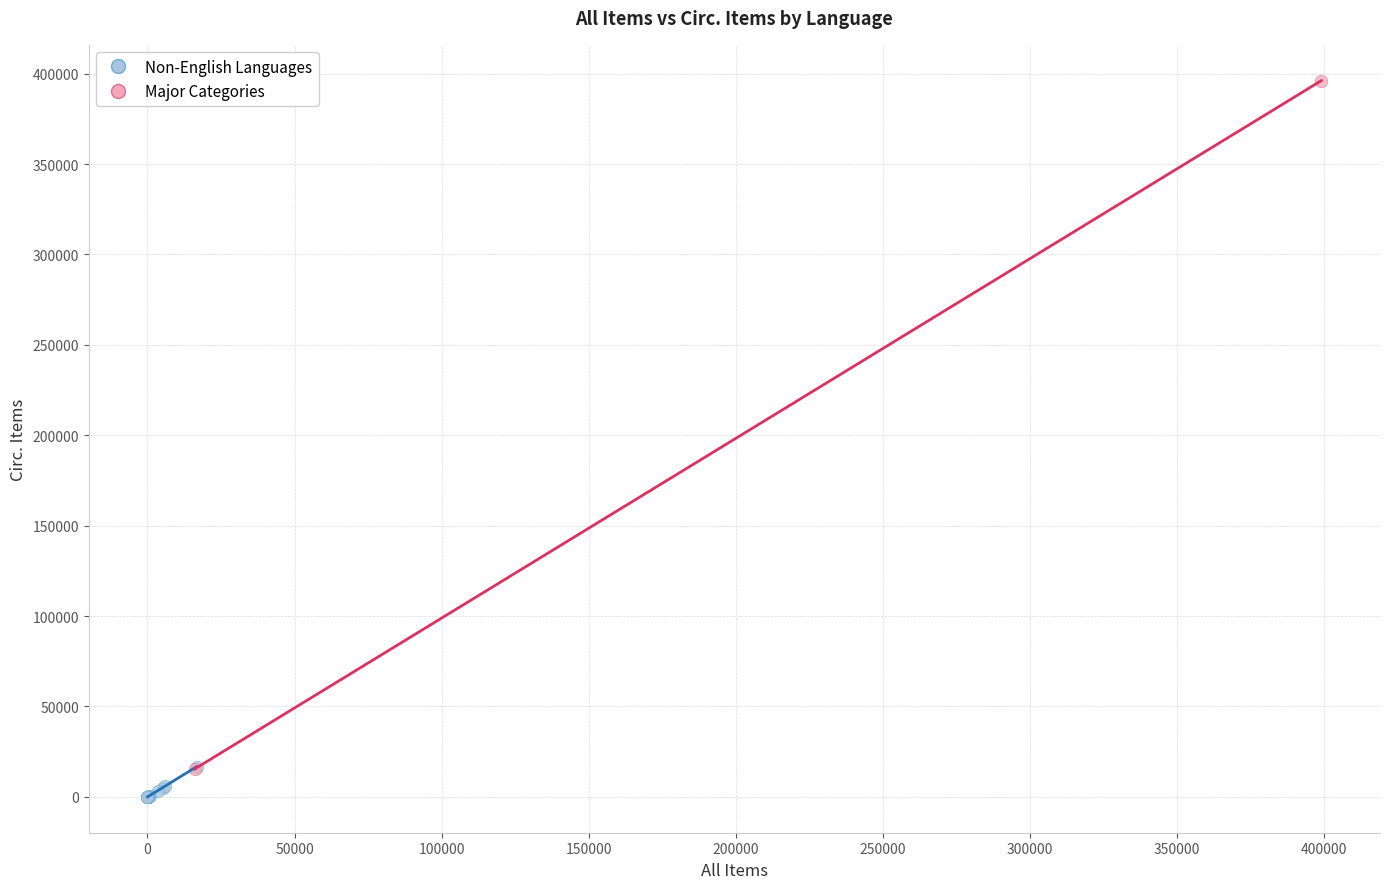

What are all the series names shown in the legend?

Non-English Languages, Major Categories